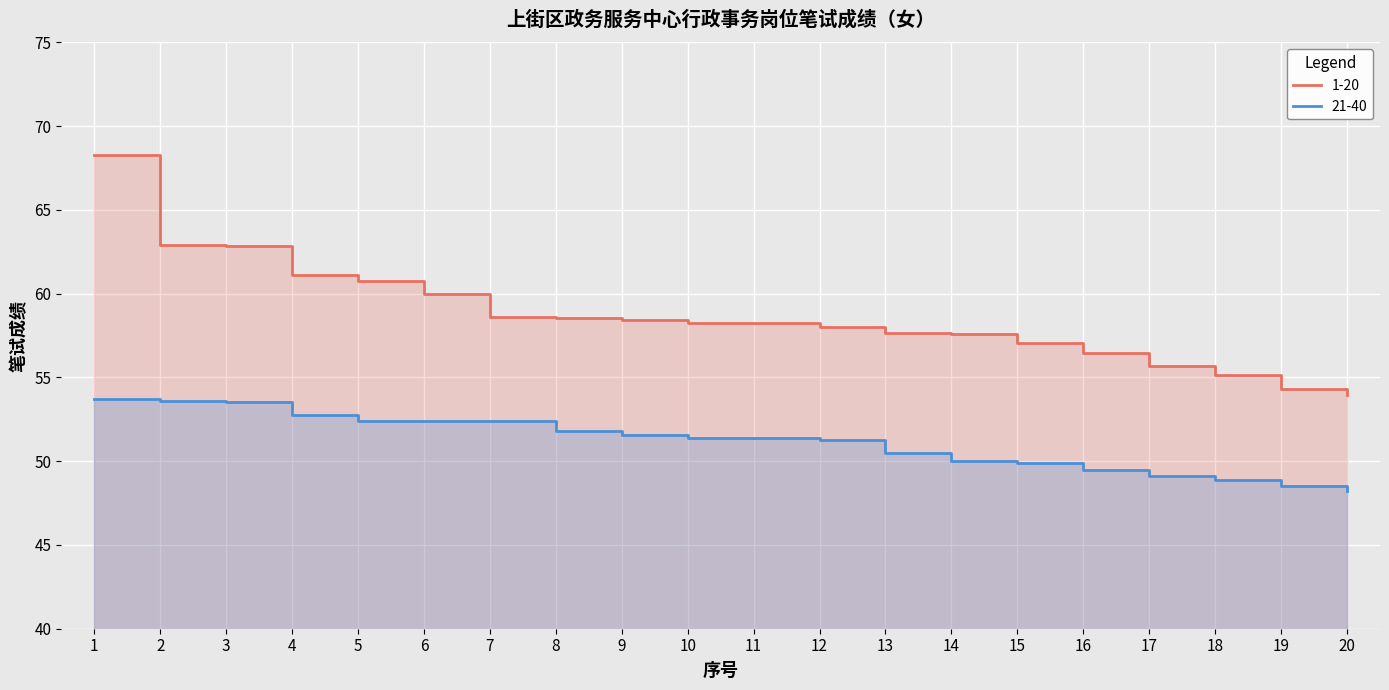

What is the average value of the 1-20 series?

58.7